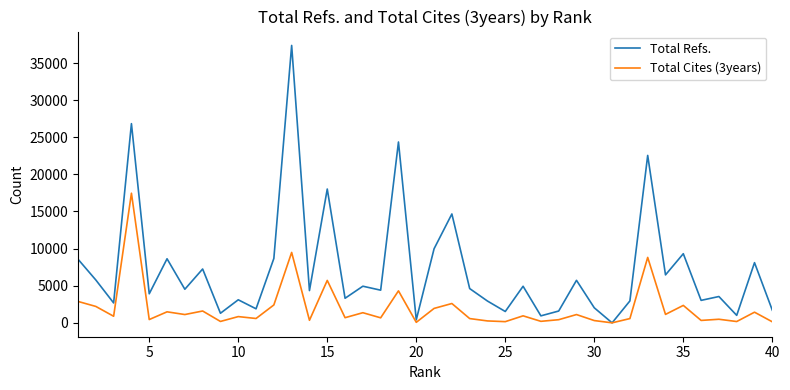

List the series in order of their overall mean, highest first.

Total Refs., Total Cites (3years)